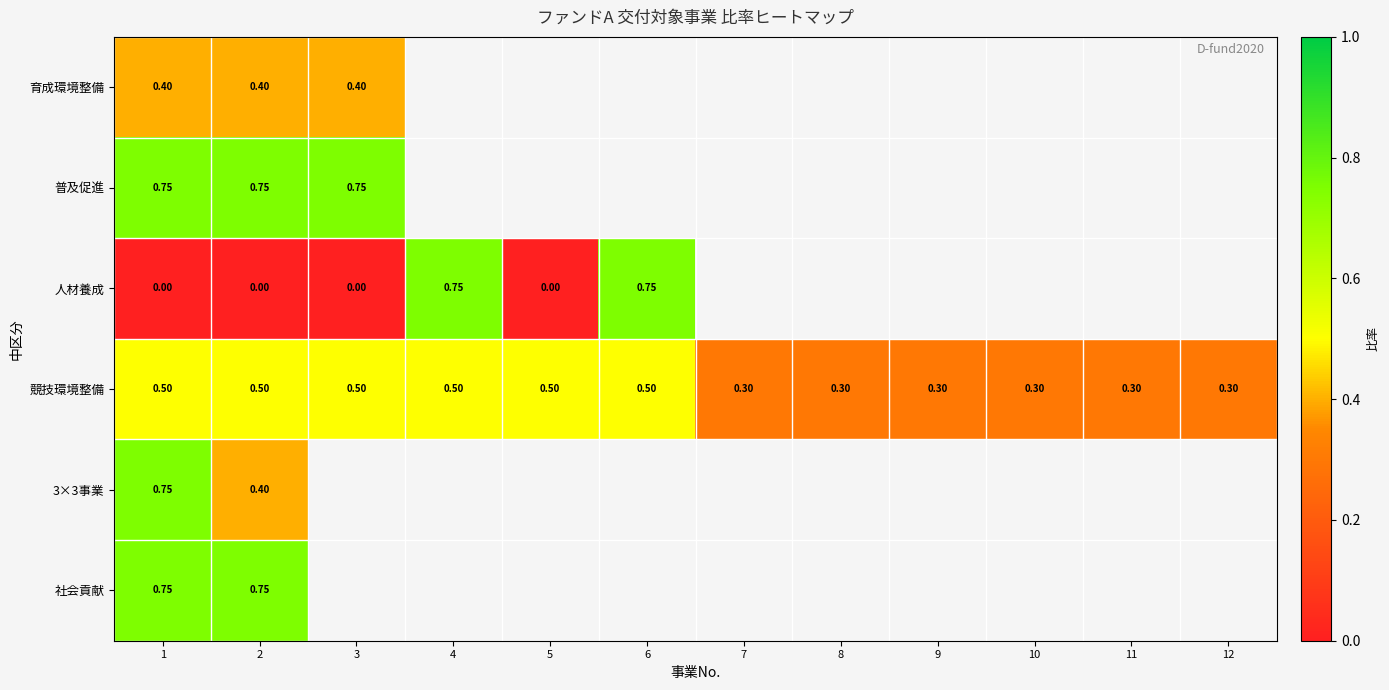

Which series has the largest range (max minus min)?

人材養成